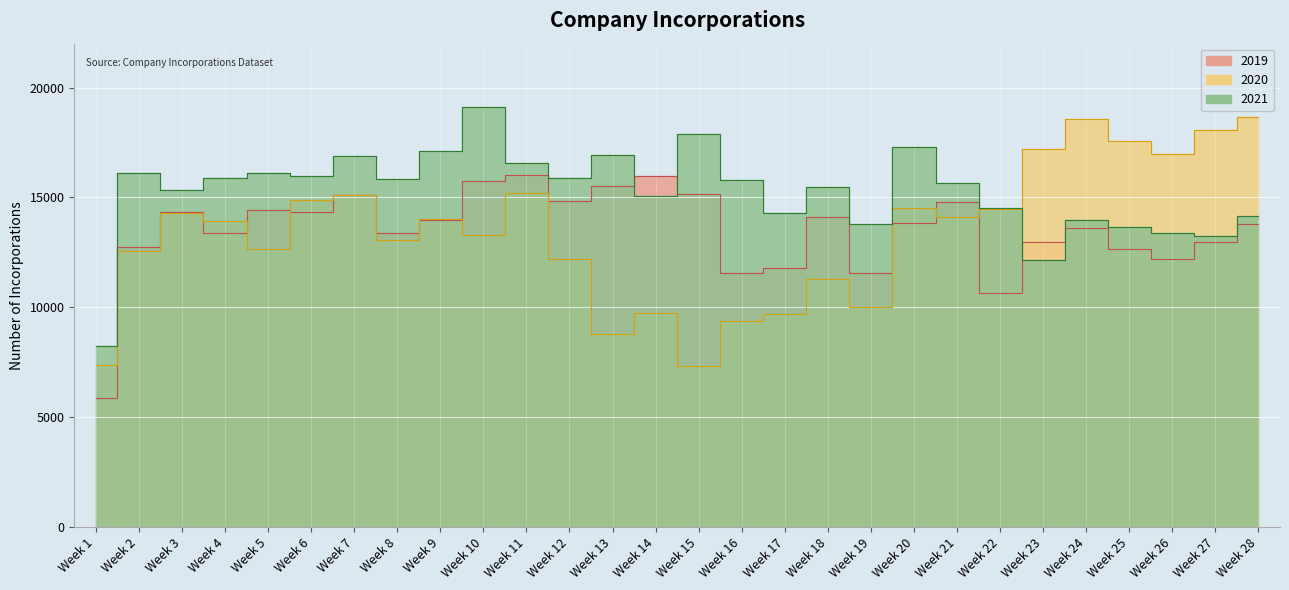

What is the value of the 2019 point at the 27th from the left?

12970